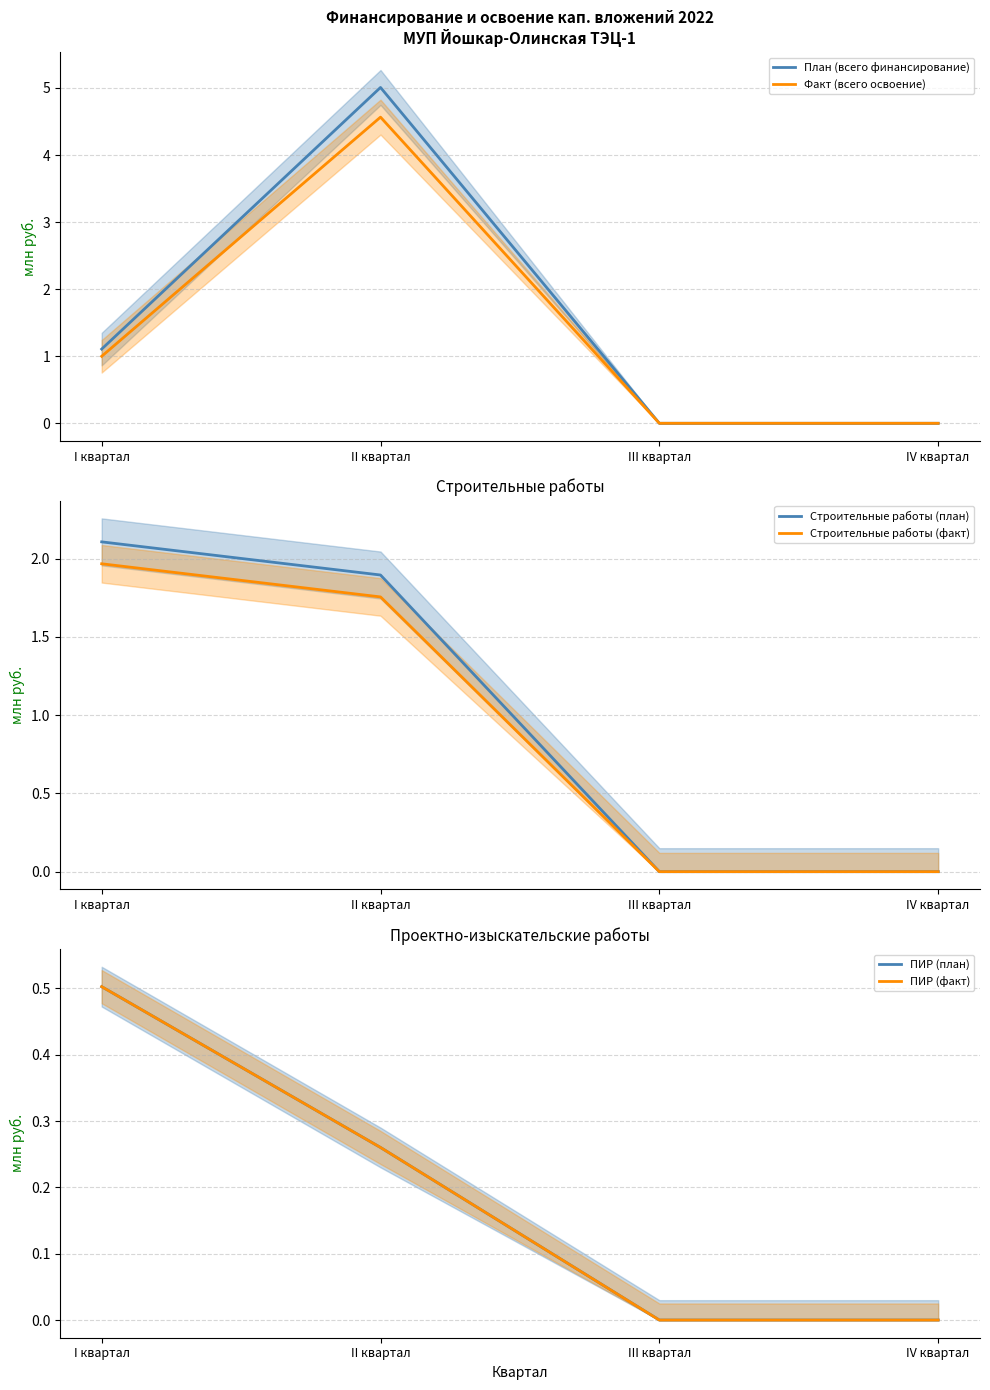

What is the total value across all series at II квартал?

13.7